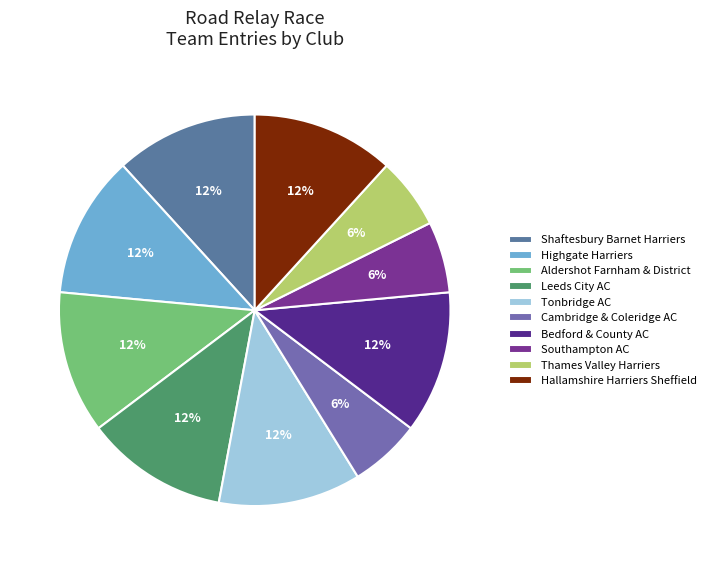

The Cambridge & Coleridge AC slice represents 1% of the pie. True or false?

False